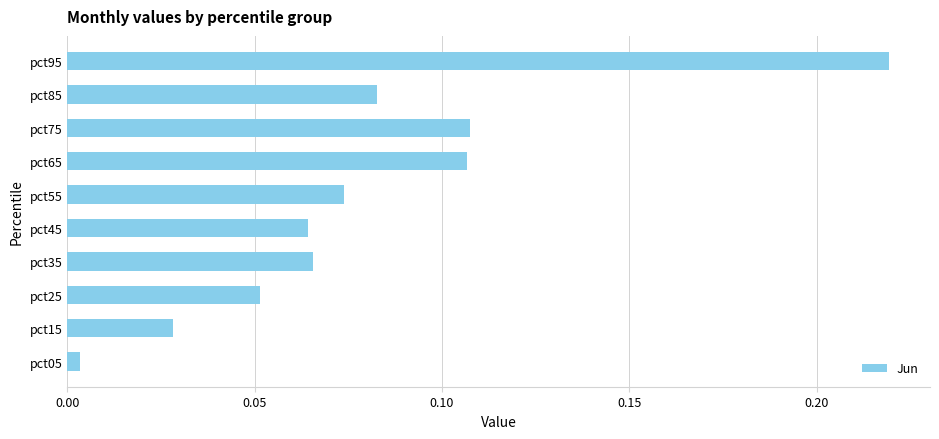

Between pct15 and pct35, which is larger?

pct35